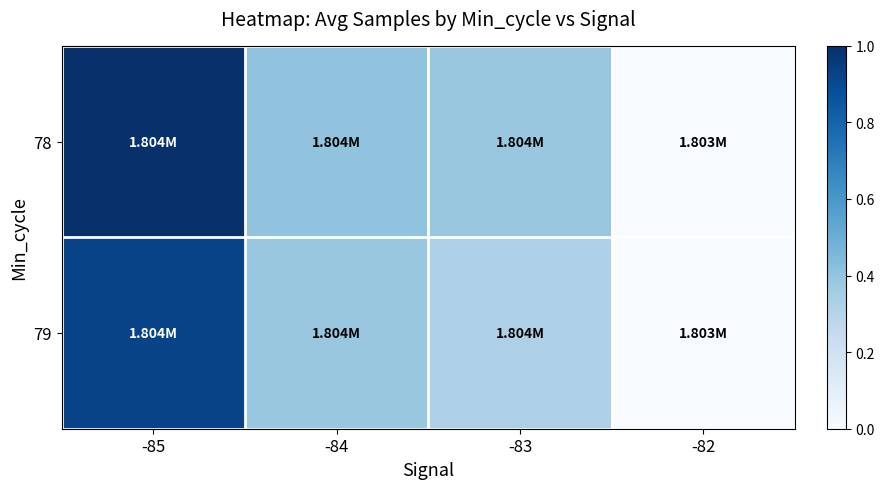

Which series has the widest spread of values?

78